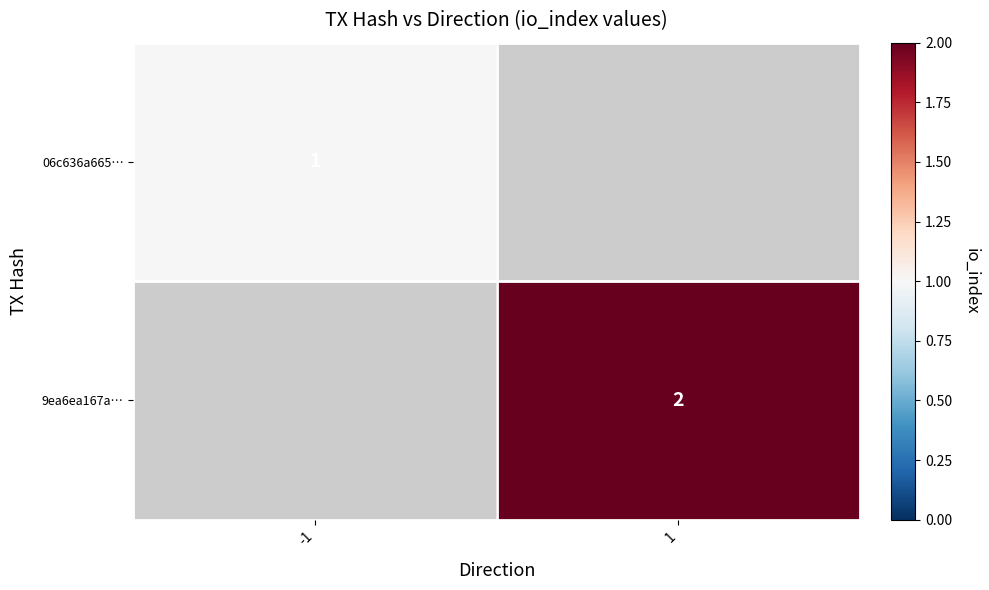

Is it true that 06c636a665… equals 0.3 at -1?

False